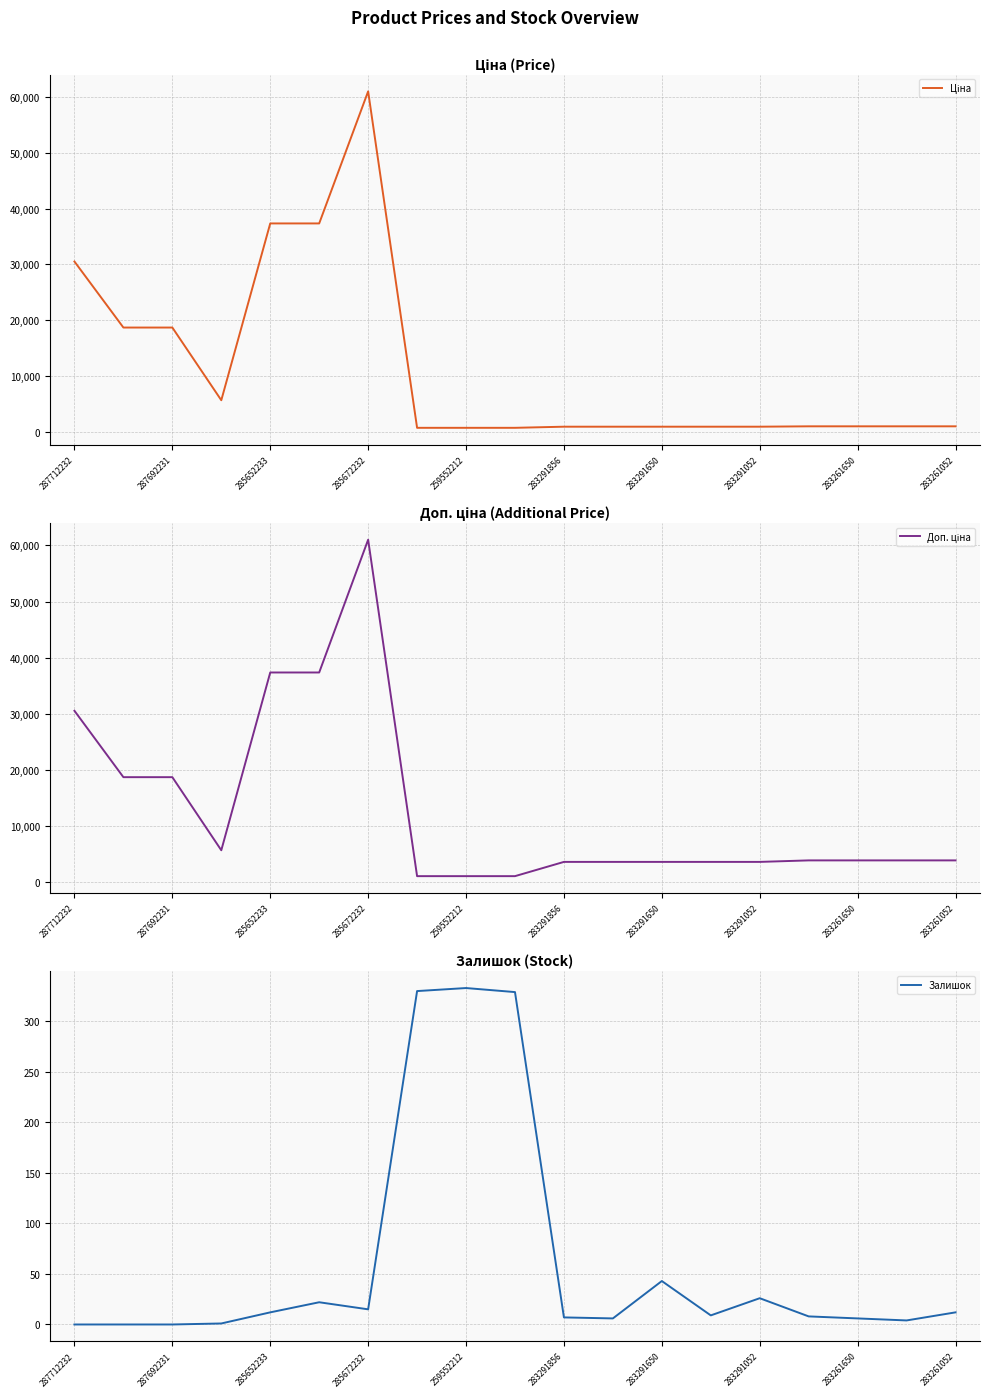

What is the spread (max minus min) of values at 17?

3824.4